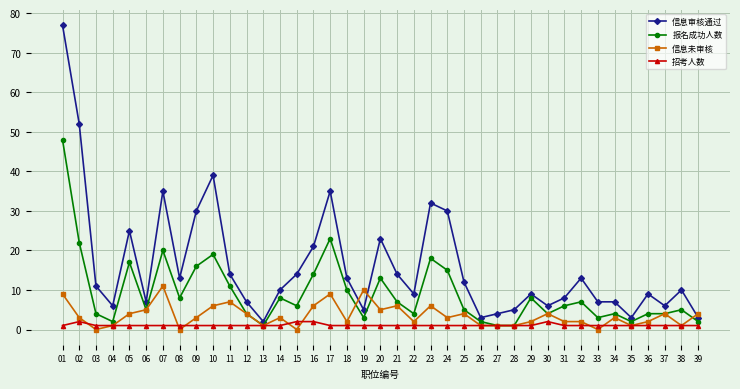

How many categories are shown in the chart?

39